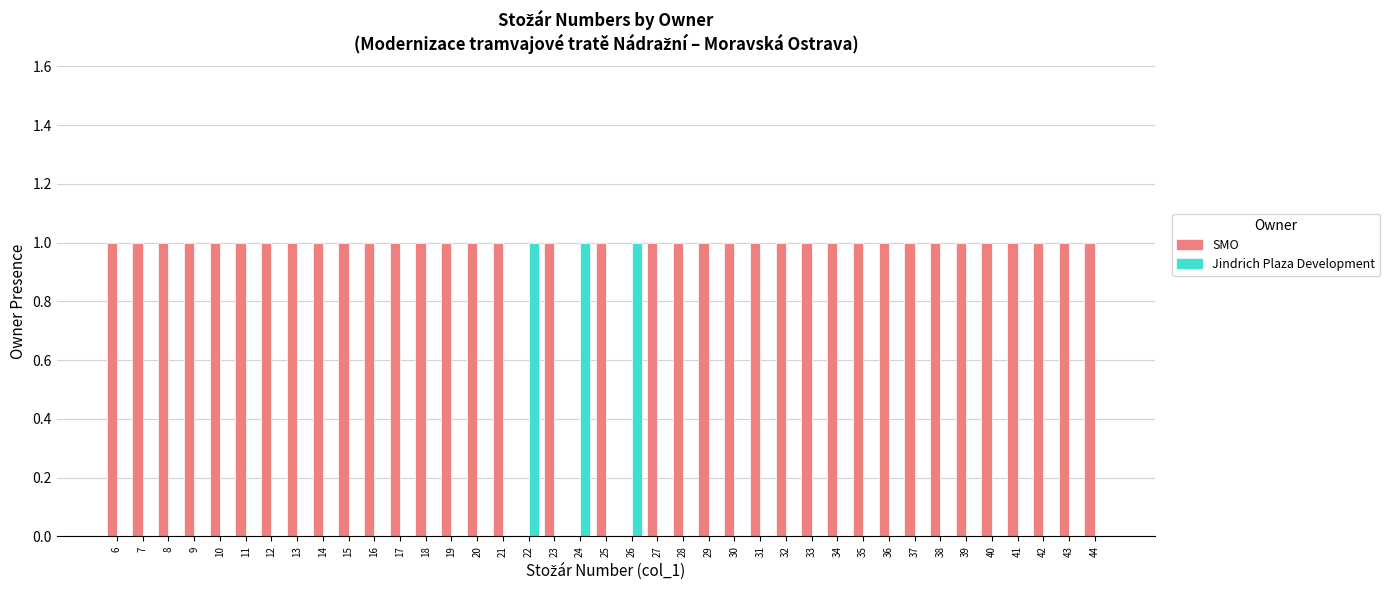

Reading right to left, what are all the values shown in this chart?

SMO: 44=1	43=1	42=1	41=1	40=1	39=1	38=1	37=1	36=1	35=1	34=1	33=1	32=1	31=1	30=1	29=1	28=1	27=1	26=0	25=1	24=0	23=1	22=0	21=1	20=1	19=1	18=1	17=1	16=1	15=1	14=1	13=1	12=1	11=1	10=1	9=1	8=1	7=1	6=1
Jindrich Plaza Development: 44=0	43=0	42=0	41=0	40=0	39=0	38=0	37=0	36=0	35=0	34=0	33=0	32=0	31=0	30=0	29=0	28=0	27=0	26=1	25=0	24=1	23=0	22=1	21=0	20=0	19=0	18=0	17=0	16=0	15=0	14=0	13=0	12=0	11=0	10=0	9=0	8=0	7=0	6=0